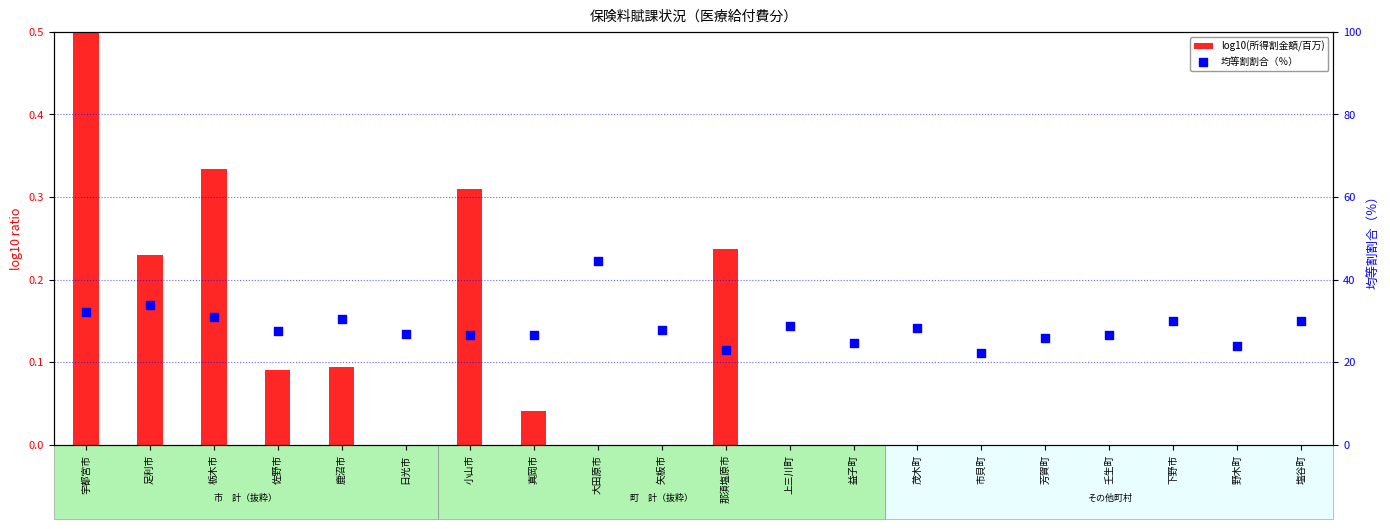

Which series contains the highest Y value?

均等割割合（％）